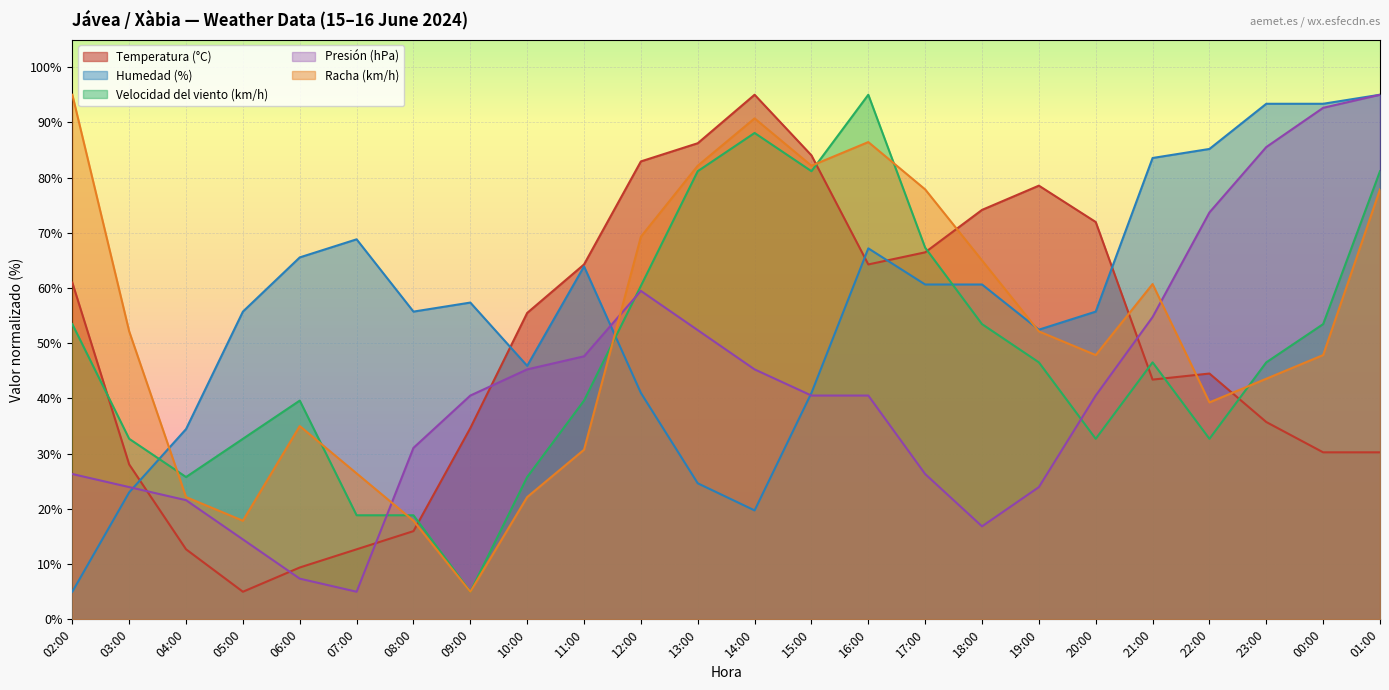

How many lines are shown in the chart?

5